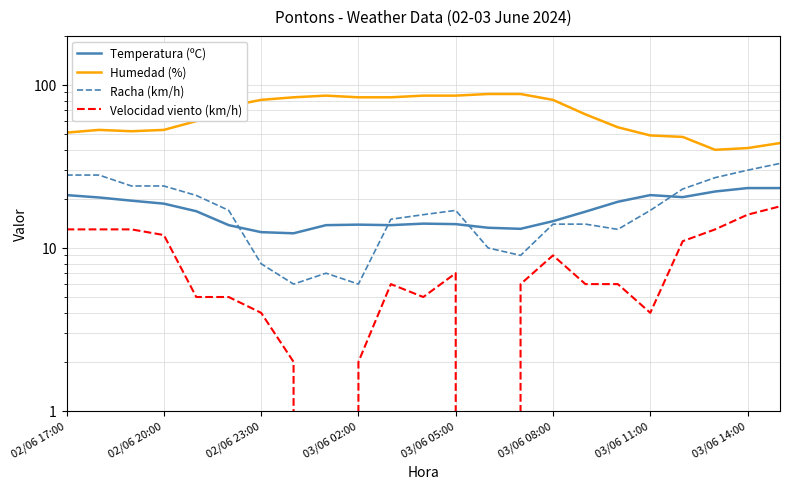

How many series are shown in this chart?

4